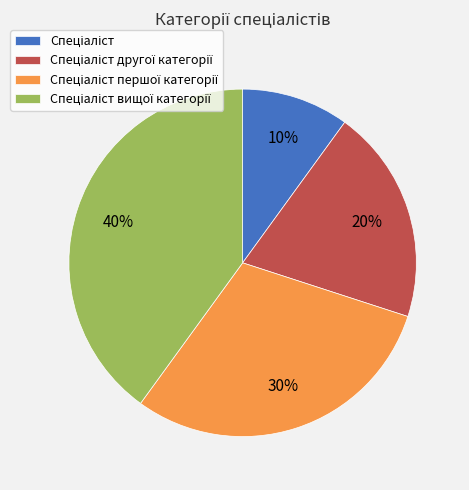

Is there any slice that represents more than half of the pie?

No